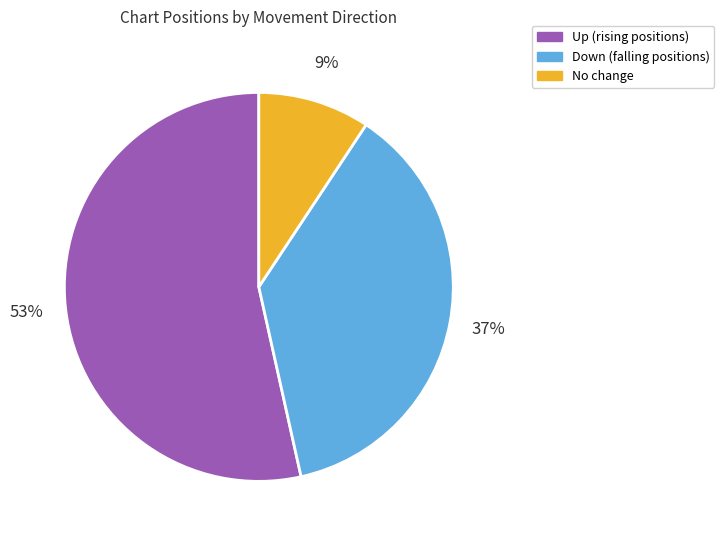

To the nearest percent, what is the difference between the largest and smallest slice percentages?

44%